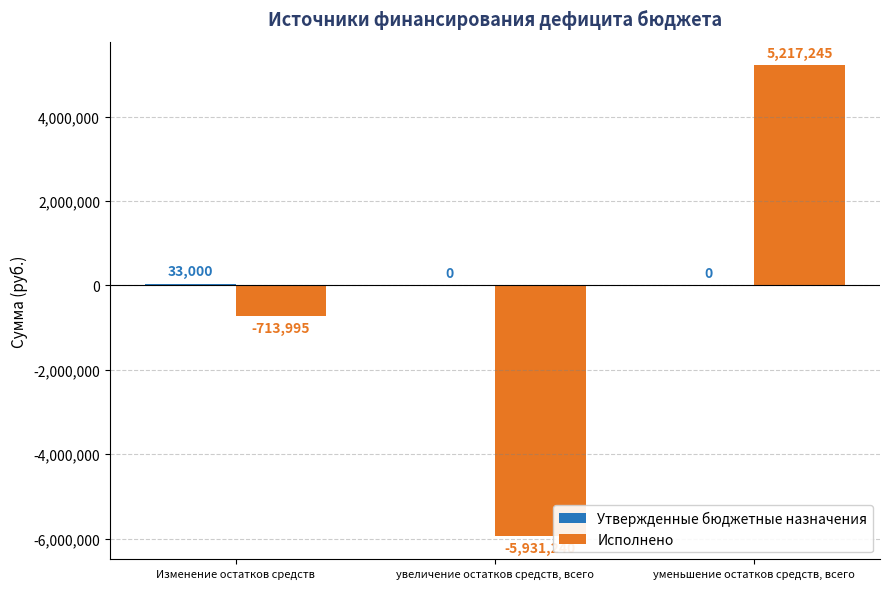

Which series has the largest range (max minus min)?

Исполнено